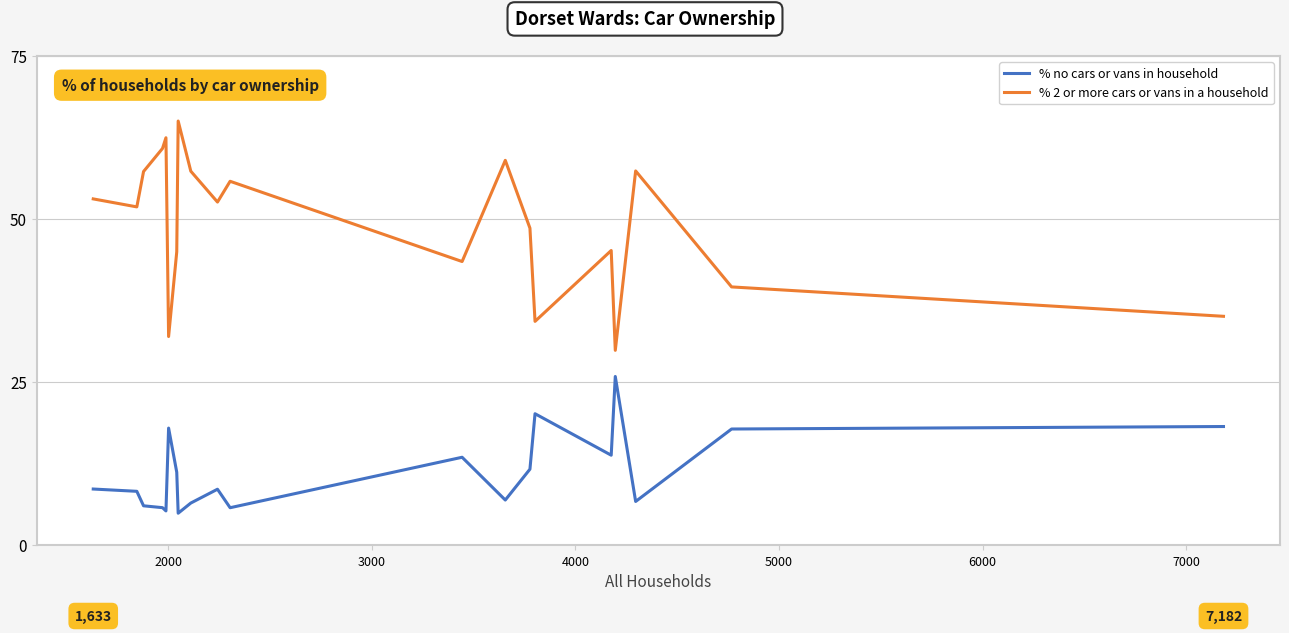

Does the chart display data point markers on the line(s)?

No